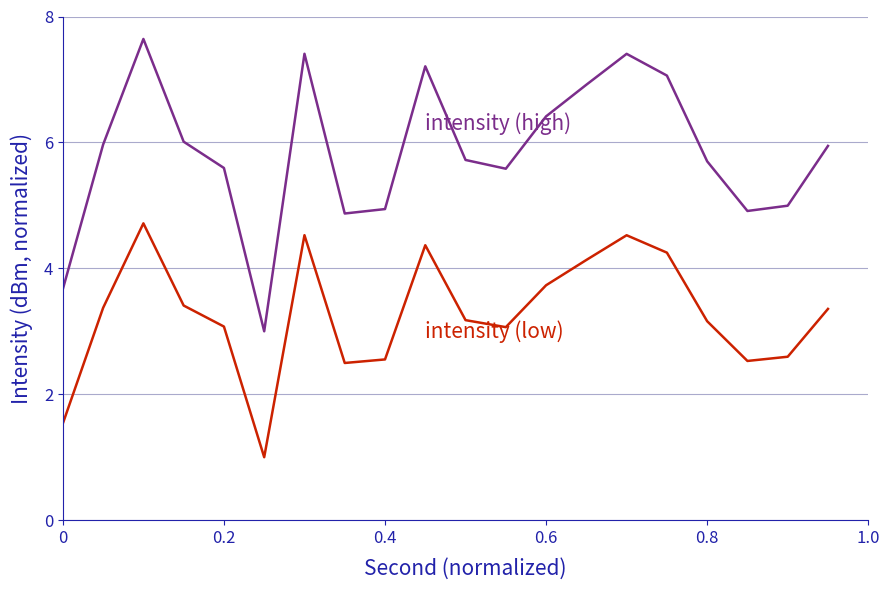

What is the greatest value displayed?

7.6